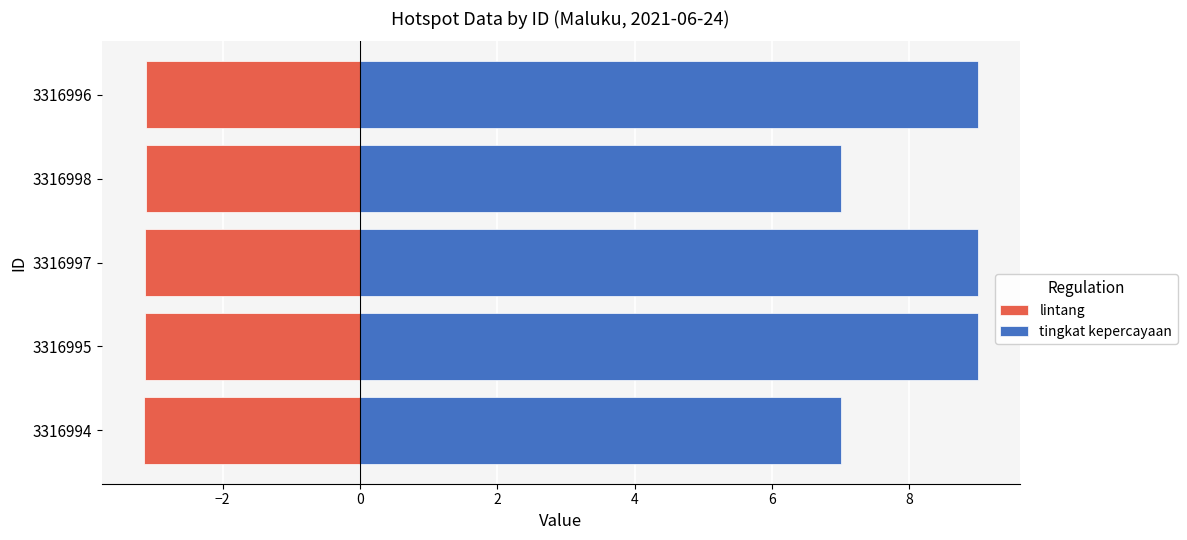

Which series has the largest range (max minus min)?

tingkat kepercayaan